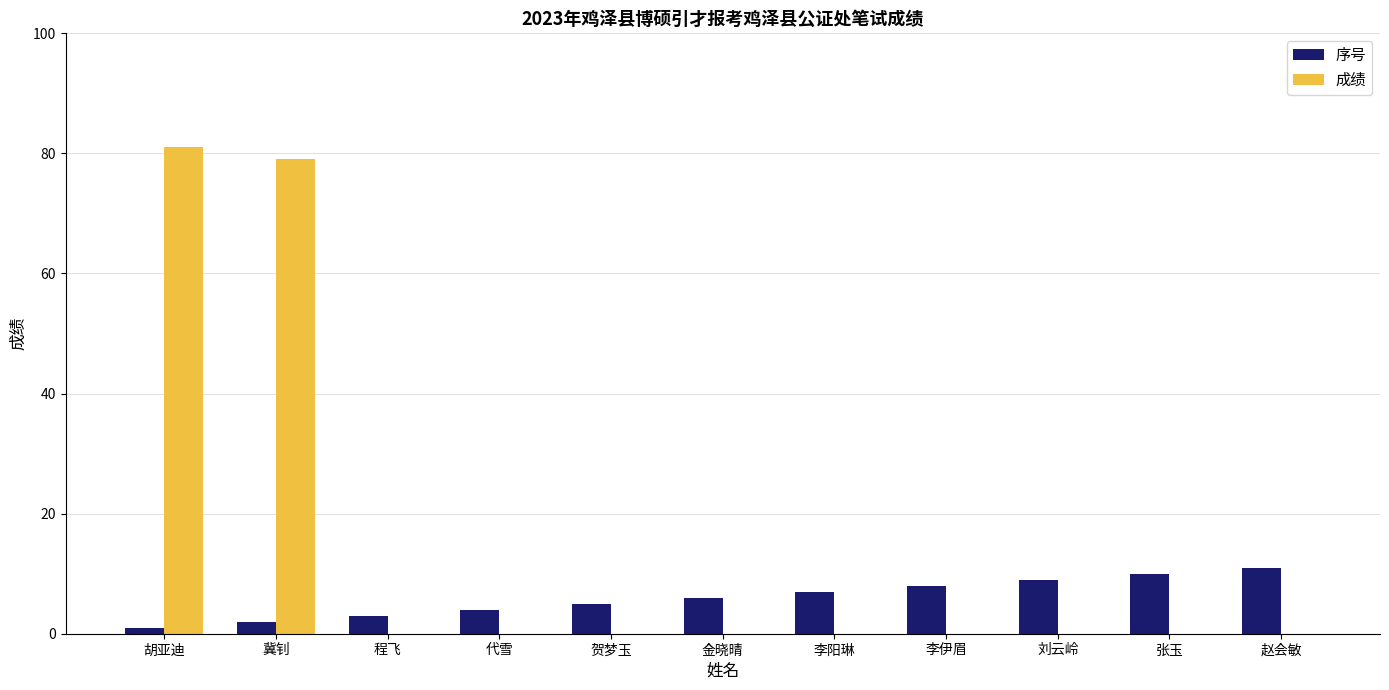

How many series are shown in this chart?

2